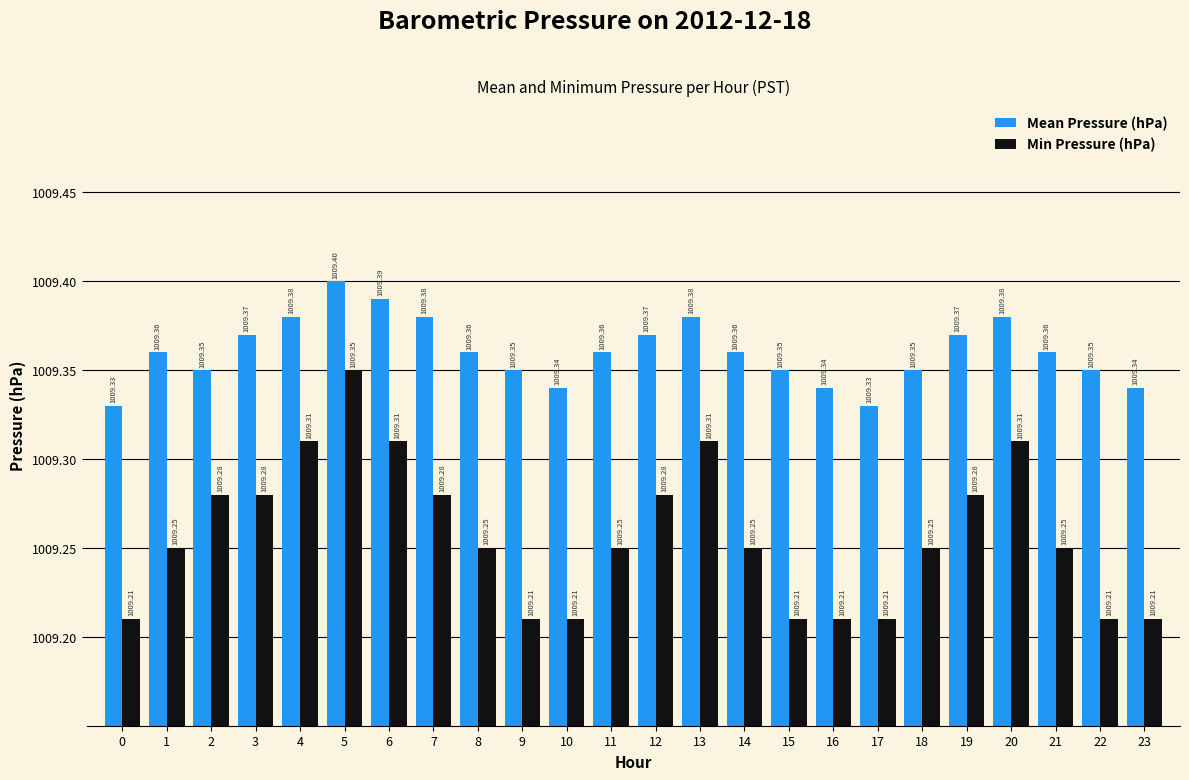

List the series in order of their overall mean, lowest first.

Min Pressure (hPa), Mean Pressure (hPa)